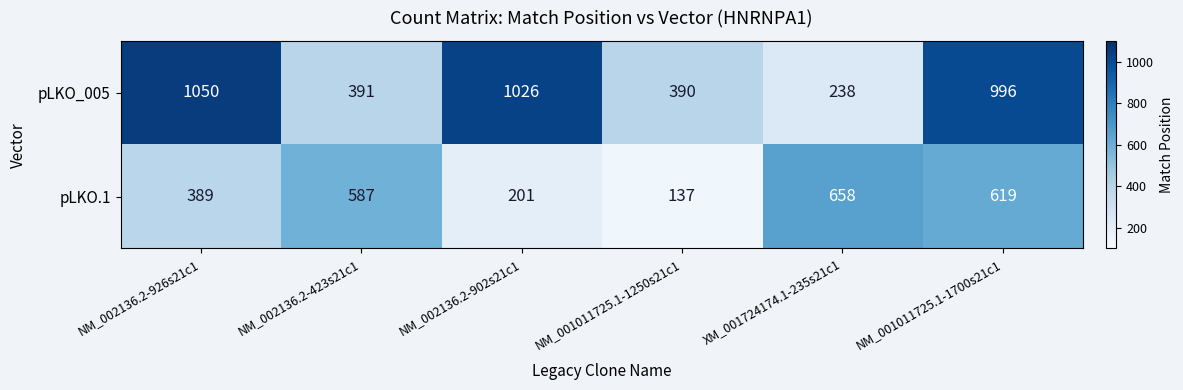

At XM_001724174.1-235s21c1, list the series in order from largest to smallest.

pLKO.1, pLKO_005